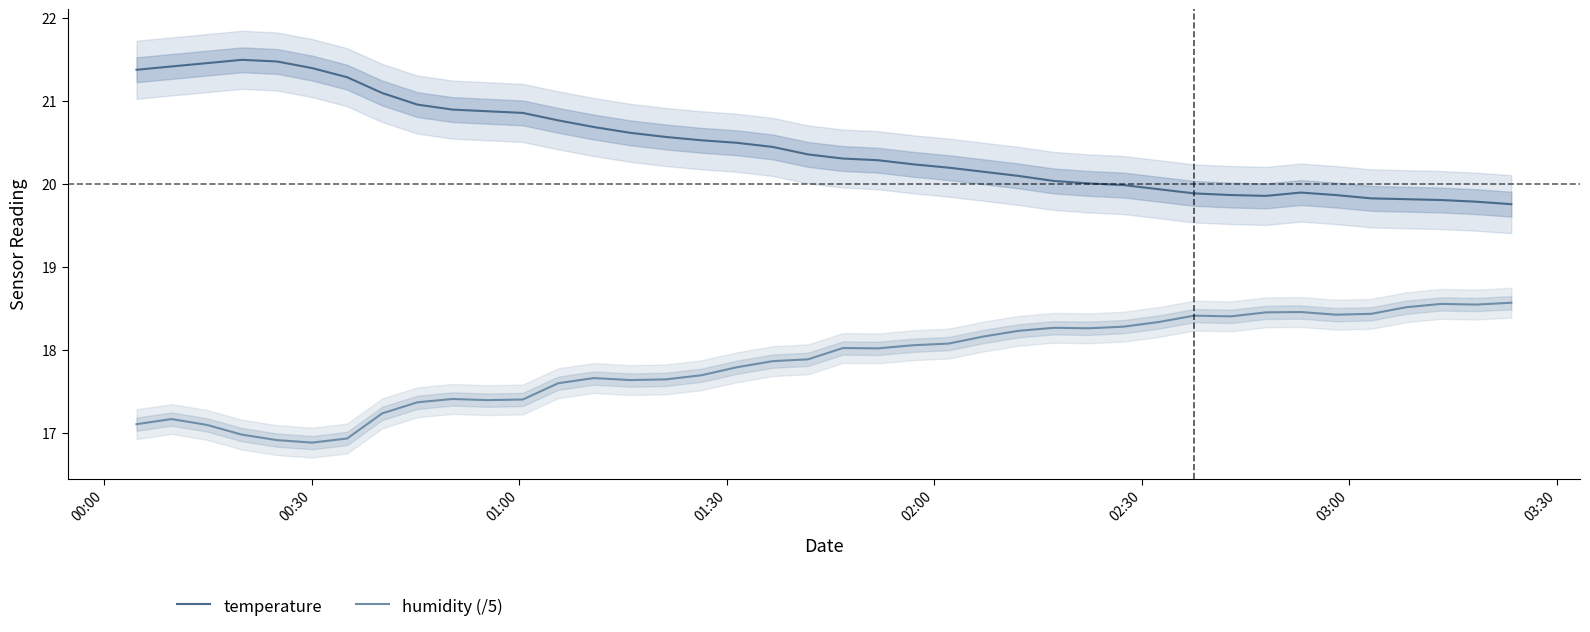

True or false: humidity (/5) and temperature intersect in this chart.

False